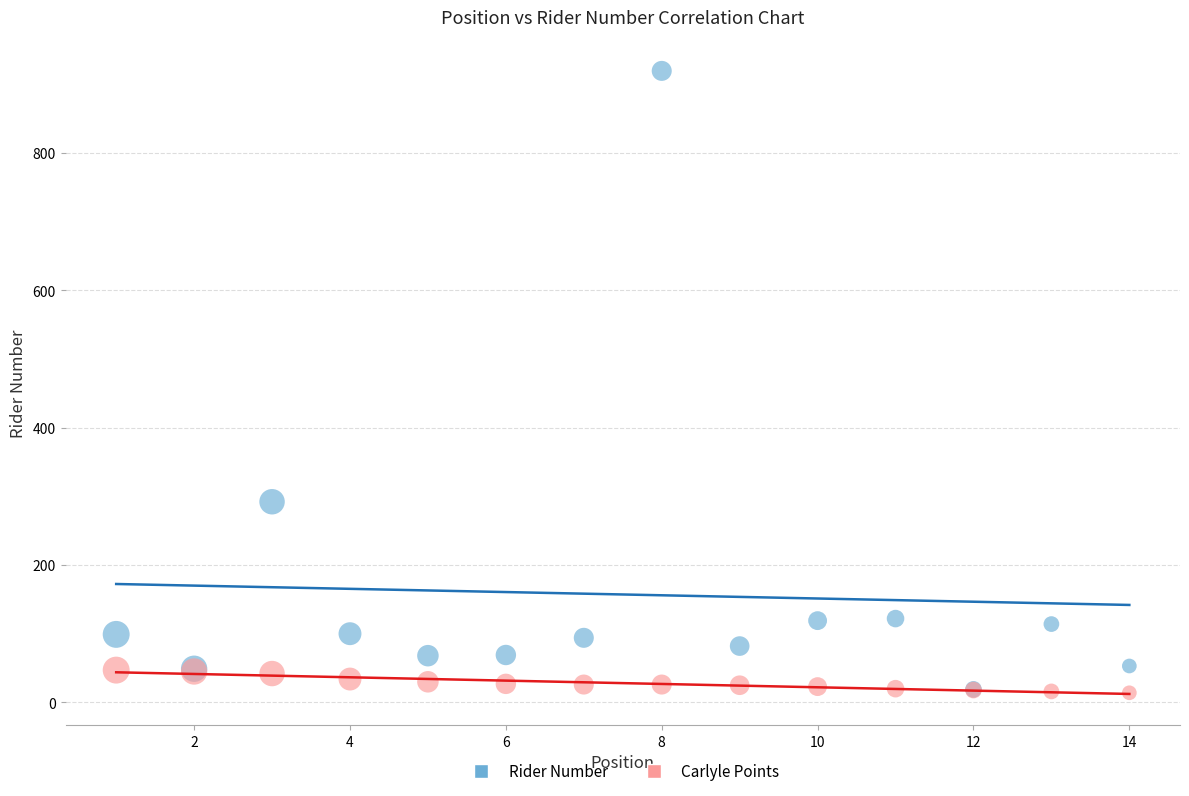

In the Rider Number series, what Y value is closest to 469?

292